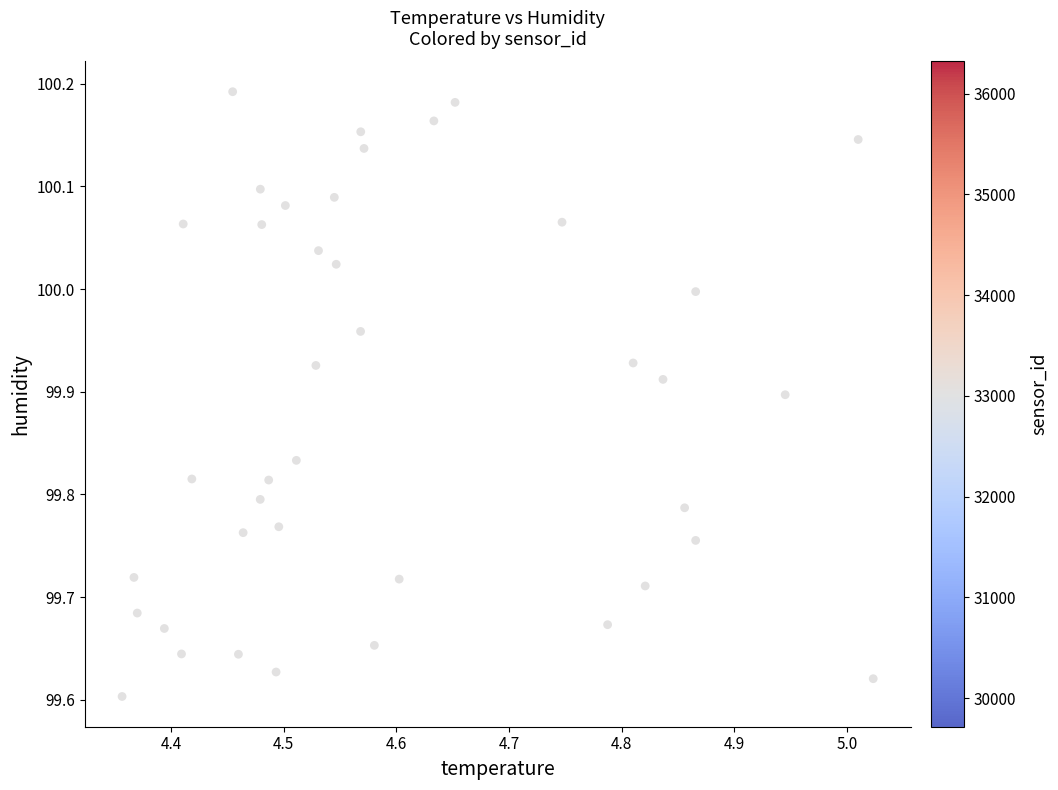

What is the range of Y values (max minus min)?

0.6